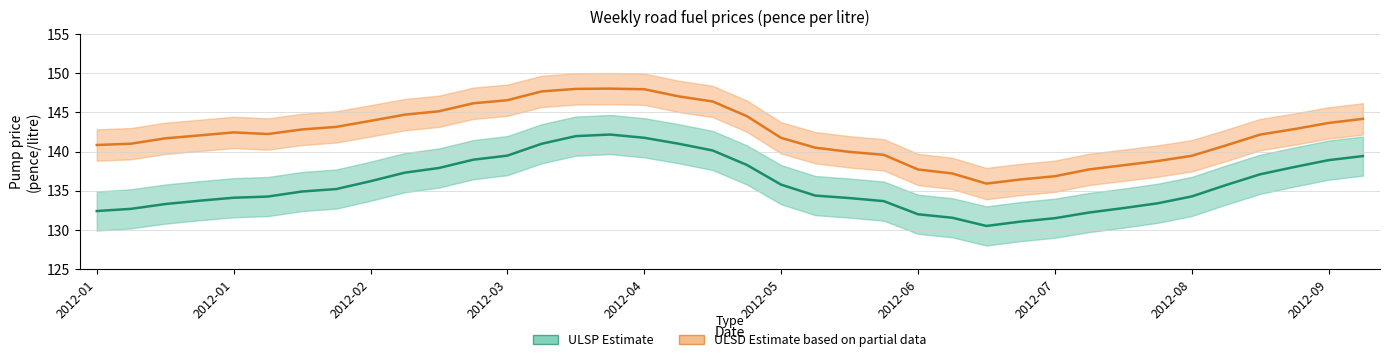

What is the difference between the highest and lowest values at 2012-09-17?

4.8